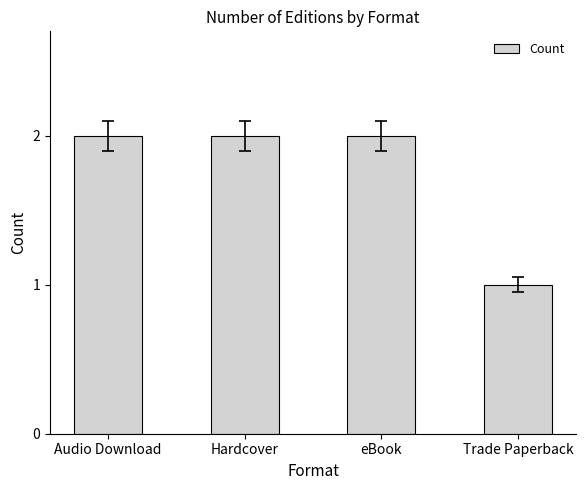

Reading left to right, transcribe all the data shown in this chart.

2	2	2	1